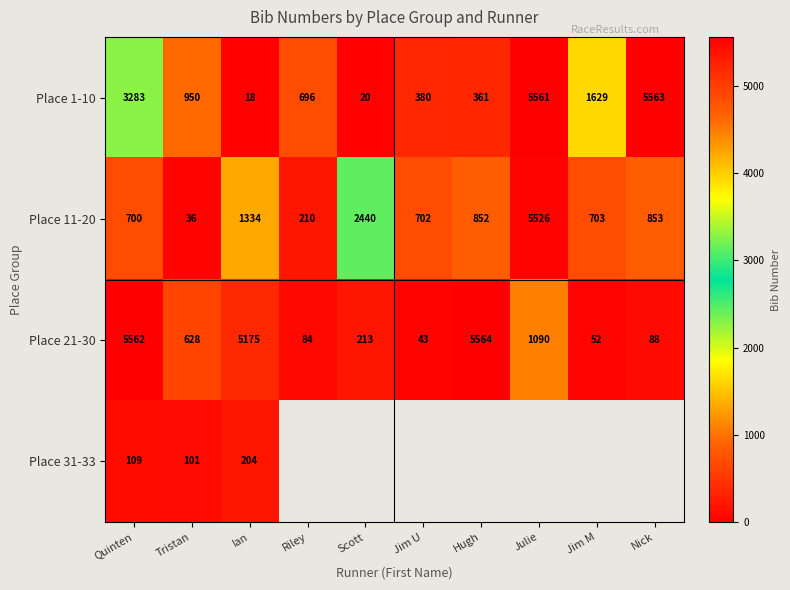

What value does the Place 11-20 series have at Tristan?

36